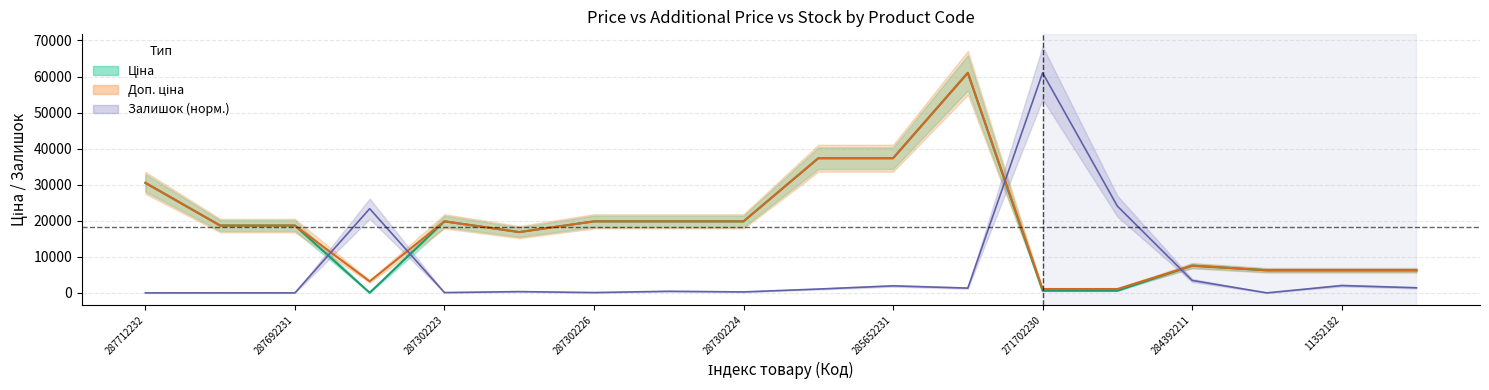

Reading left to right, extract all data points from this chart.

Ціна: 287712232=30512.3	287692233=18671.5	287692231=18671.5	283972211=32.0	287302223=19831.1	287292222=16863.2	287302226=19831.1	287302225=19831.1	287302224=19831.1	285652233=37343.0	285652231=37343.0	285672232=61024.7	271702230=586.0	271702229=586.0	284392211=7545.9	11352184=6266.7	11352182=6266.7	11352151=6266.7
Доп. ціна: 287712232=30512.3	287692233=18671.5	287692231=18671.5	283972211=3205.0	287302223=19831.1	287292222=16863.2	287302226=19831.1	287302225=19831.1	287302224=19831.1	285652233=37343.0	285652231=37343.0	285672232=61024.7	271702230=1074.5	271702229=1074.5	284392211=7545.9	11352184=6266.7	11352182=6266.7	11352151=6266.7
Залишок: 287712232=0.0	287692233=0.0	287692231=0.0	283972211=23348.6	287302223=88.4	287292222=353.8	287302226=88.4	287302225=442.2	287302224=265.3	285652233=1061.3	285652231=1945.7	285672232=1326.6	271702230=61024.7	271702229=24056.1	284392211=3449.2	11352184=0.0	11352182=2034.2	11352151=1415.1